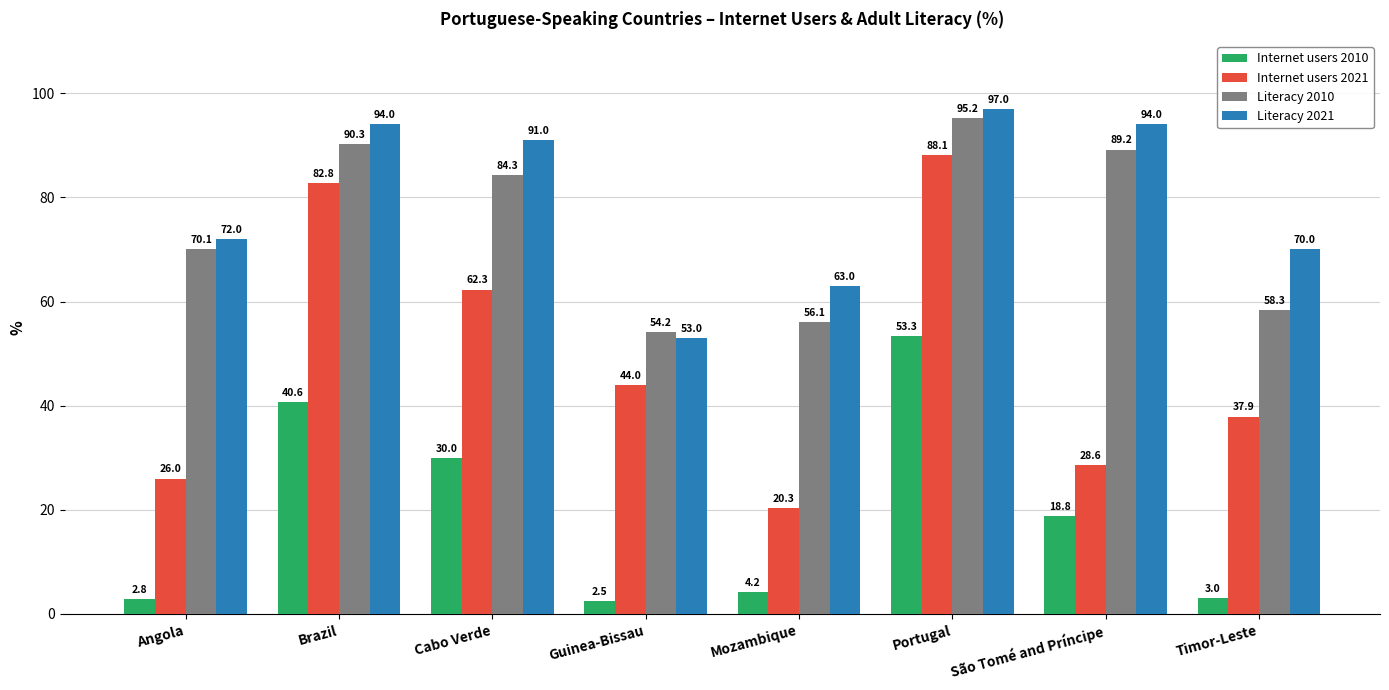

What is the label of the 6th bar from the right?

Cabo Verde